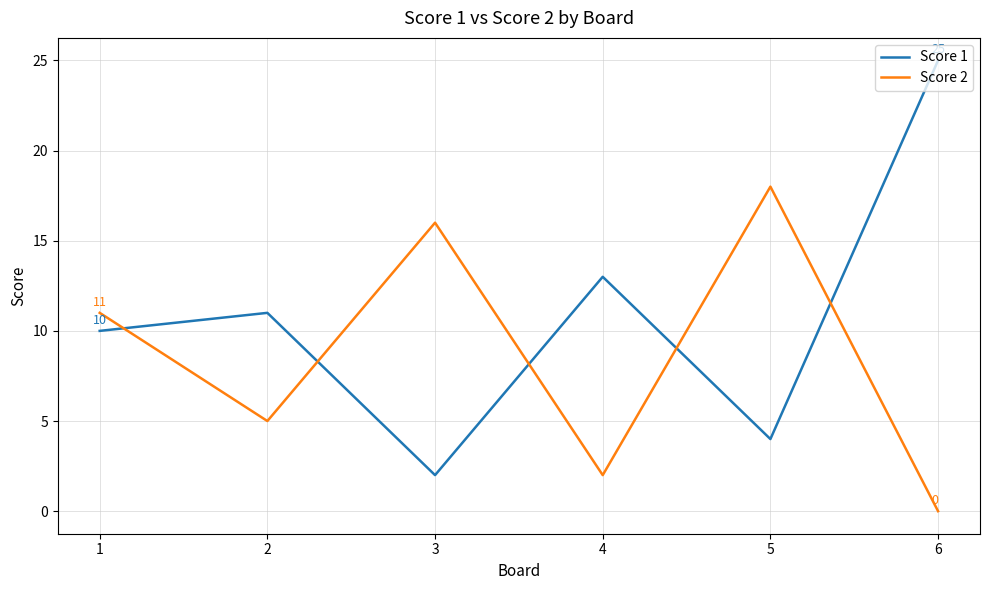

What is the spread (max minus min) of values at 1?

1